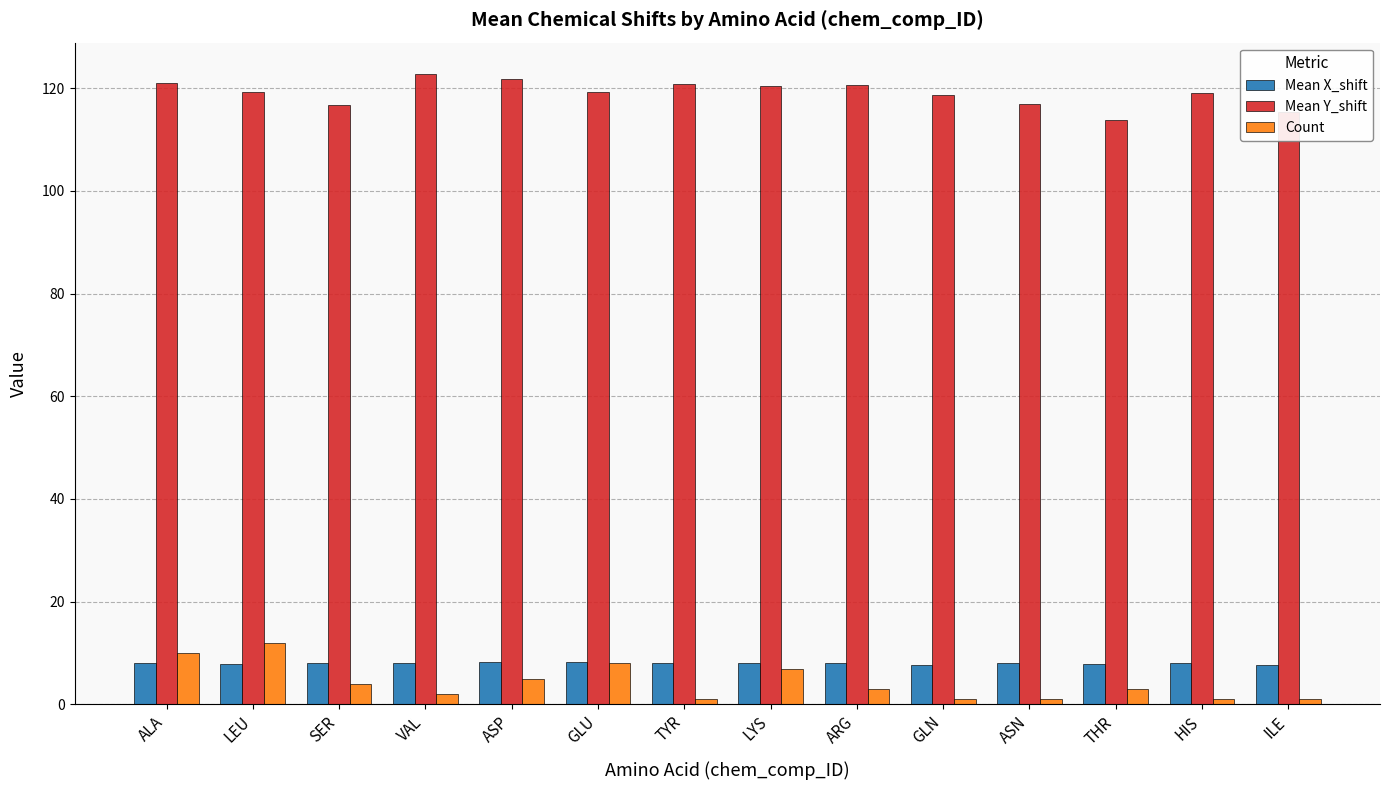

What position from the left is TYR?

7